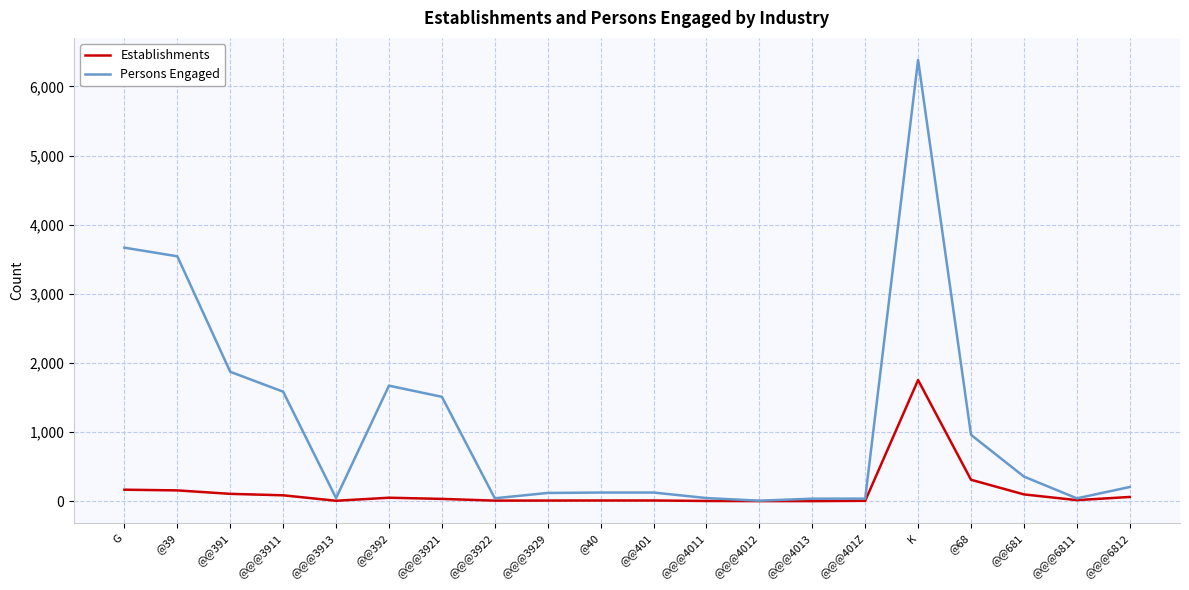

How many values in the Persons Engaged series are below 205?

10